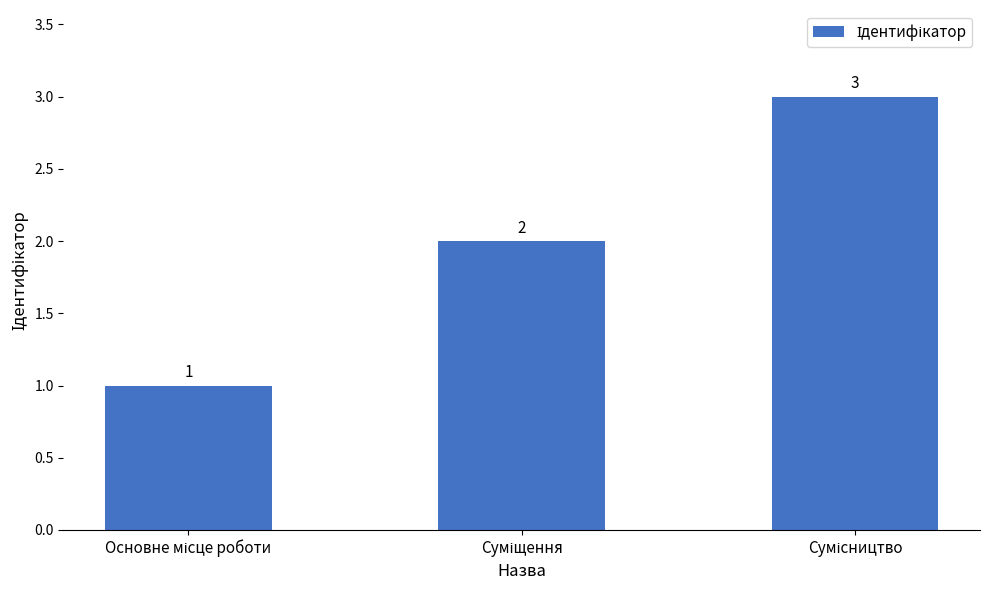

How many values are between 1 and 3?

3